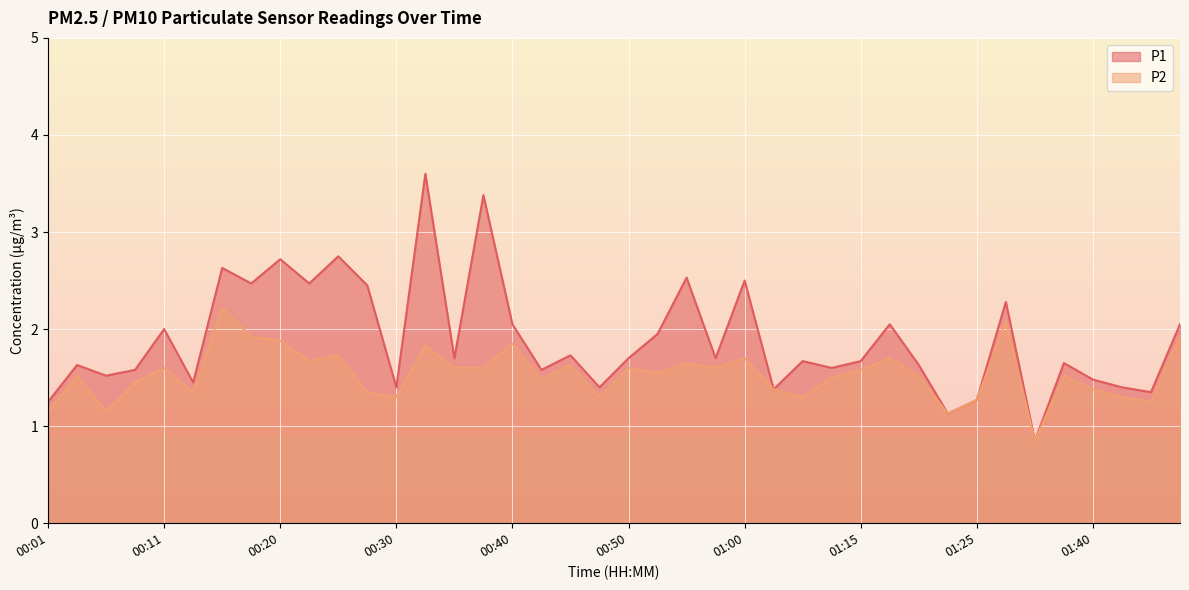

Which series has the largest total across all categories?

P1